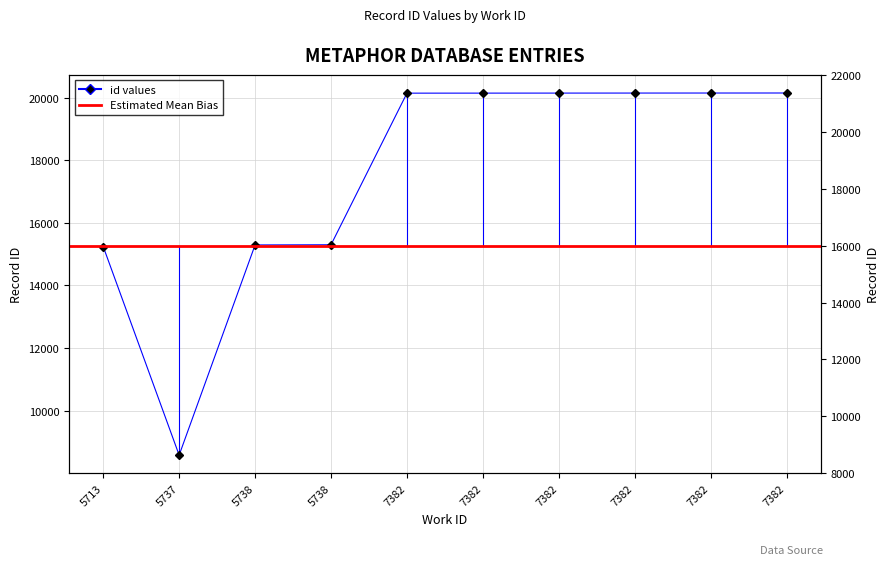

Which category has the highest value across all series?

7382